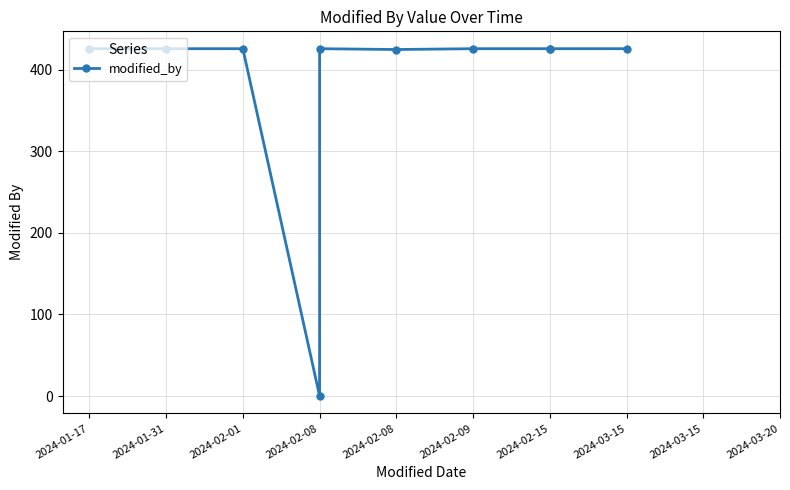

Which label corresponds to the smallest value in the chart?

2024-02-08